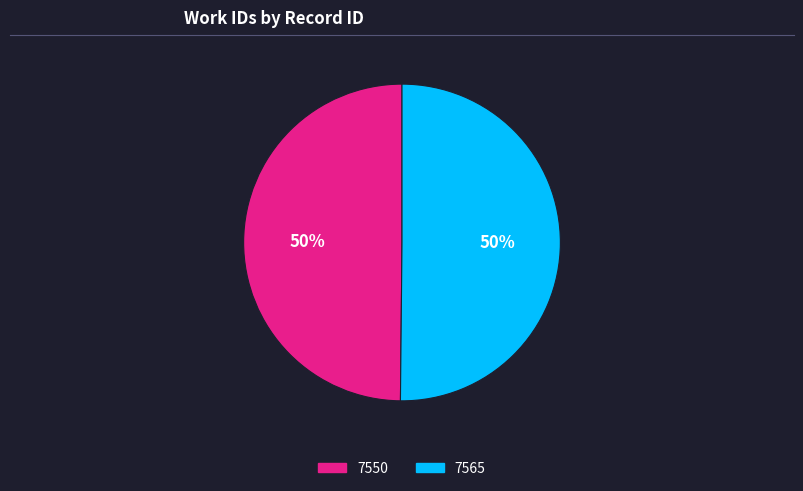

The 7565 slice represents 50% of the pie. True or false?

True